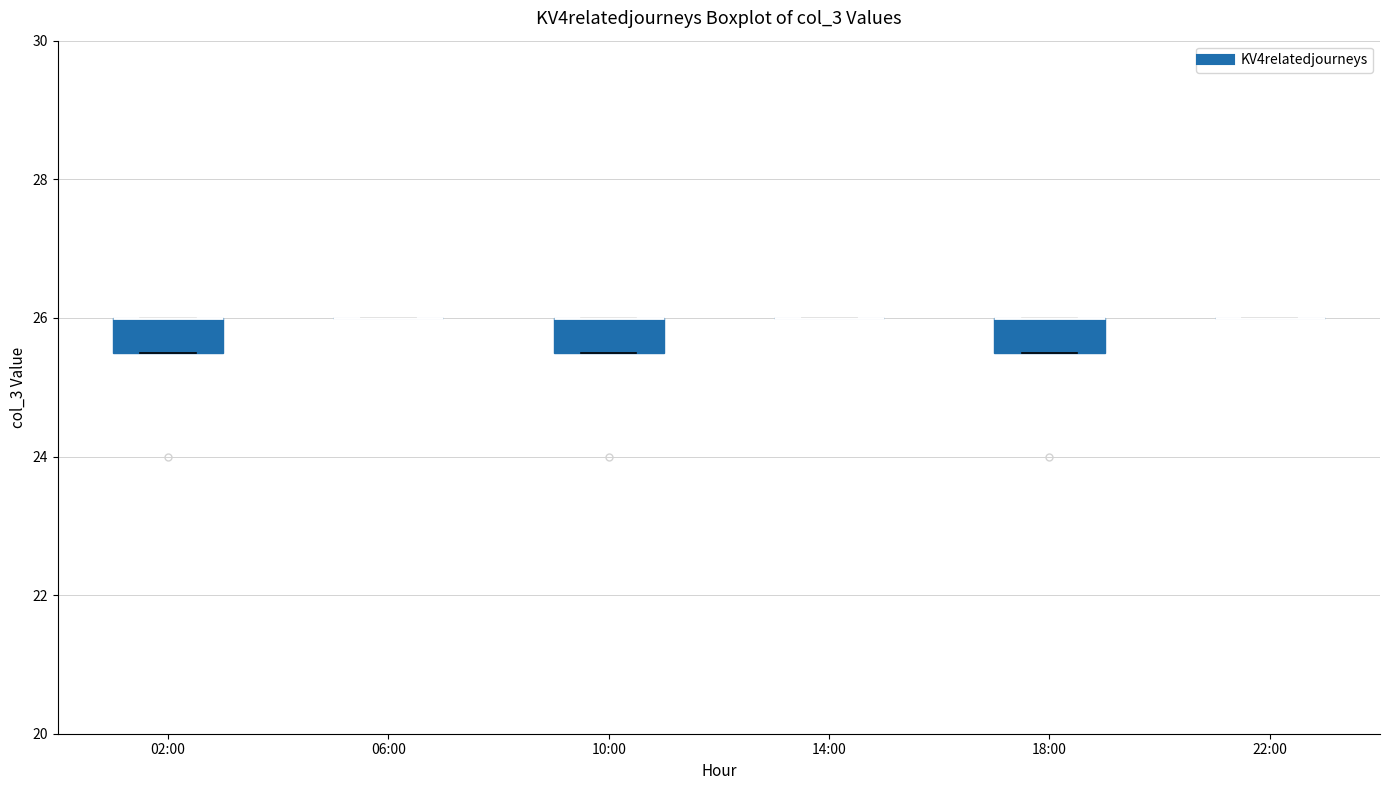

Reading left to right, transcribe this box plot: for each box, give where its median line is, the range the box spans, and where its two whiskers end, as read against the y-axis. The values are not printed on the chart, so give them approximately, as read against the axis.

02:00: median 26.0 (drawn on the box's upper edge), box 25.6 to 26.0, whiskers 25.6 to 26.0
06:00: box collapsed to a line at 26.0, whiskers 26.0 to 26.0
10:00: median 26.0 (drawn on the box's upper edge), box 25.6 to 26.0, whiskers 25.6 to 26.0
14:00: box collapsed to a line at 26.0, whiskers 26.0 to 26.0
18:00: median 26.0 (drawn on the box's upper edge), box 25.6 to 26.0, whiskers 25.6 to 26.0
22:00: box collapsed to a line at 26.0, whiskers 26.0 to 26.0